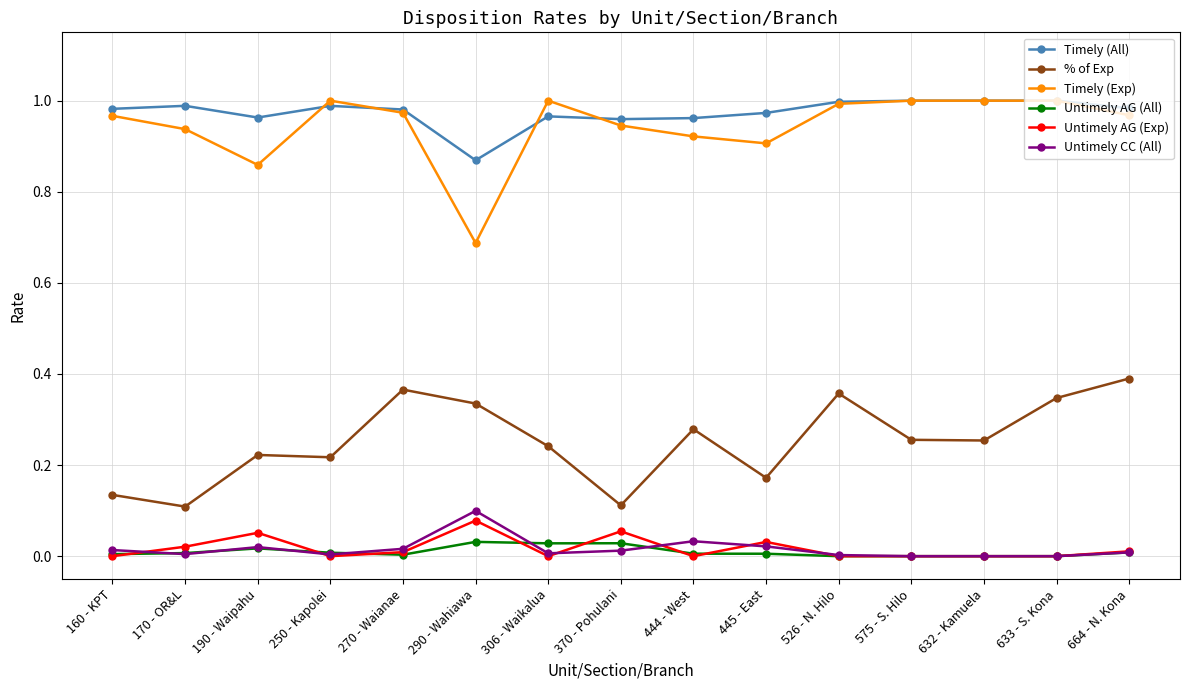

True or false: % of Exp and Timely (All) intersect in this chart.

False